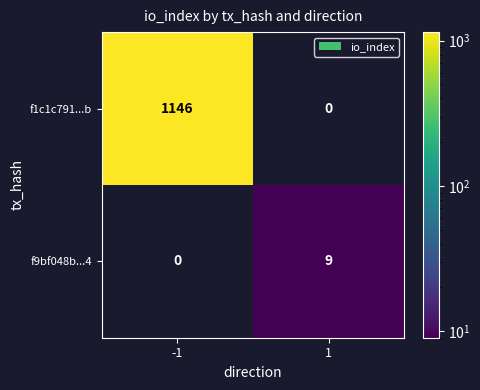

What is the difference between the f9bf048b...4 values at 1 and -1?

9